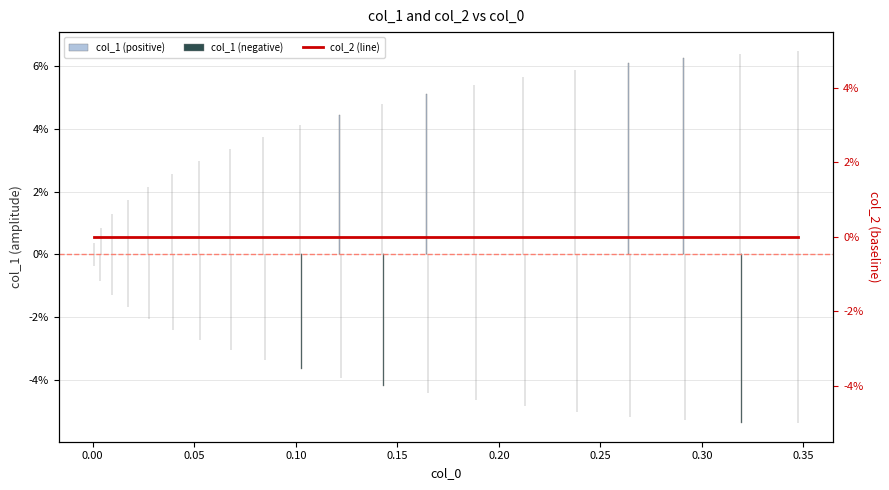

How many series are shown in this chart?

3